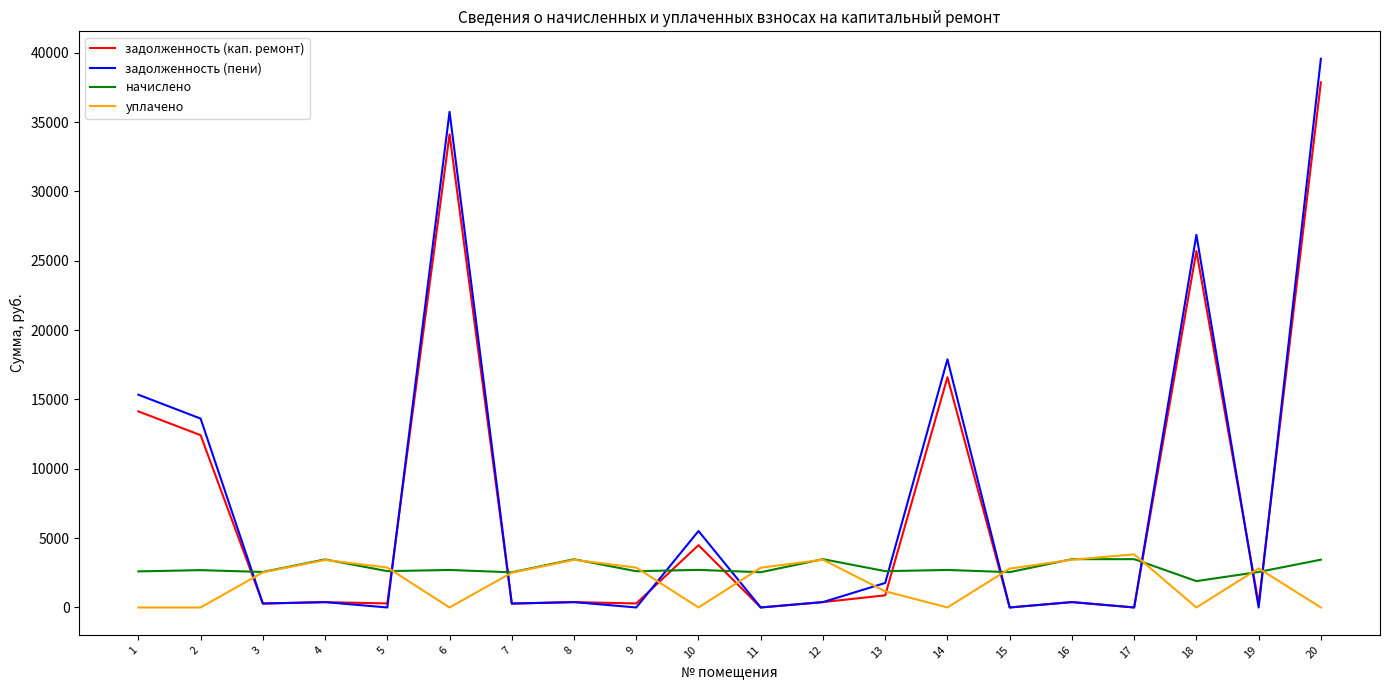

What is the approximate value of начислено at 9?

2613.4